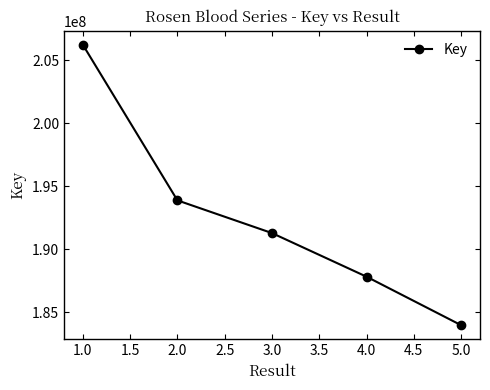

Count the values in the range 187836694 to 193894750.

3